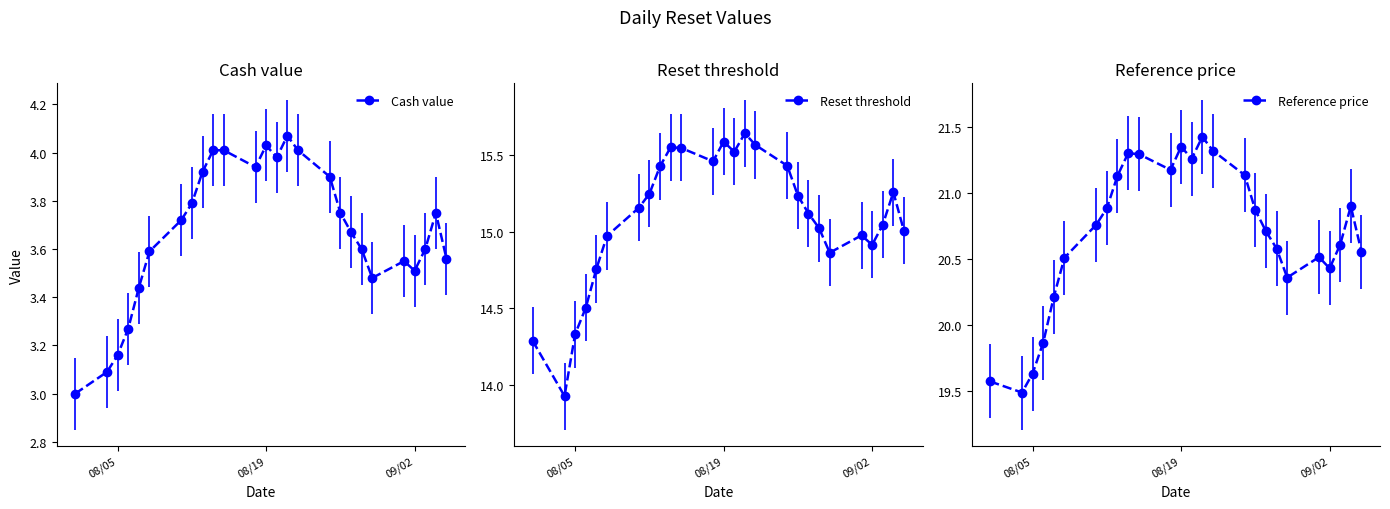

How many series are shown in this chart?

3